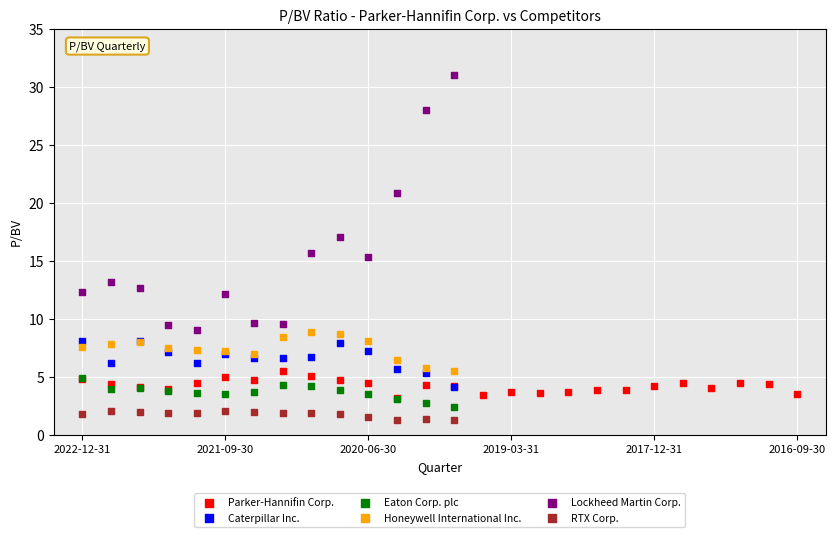

Which series has the largest Y range (max minus min)?

Lockheed Martin Corp.